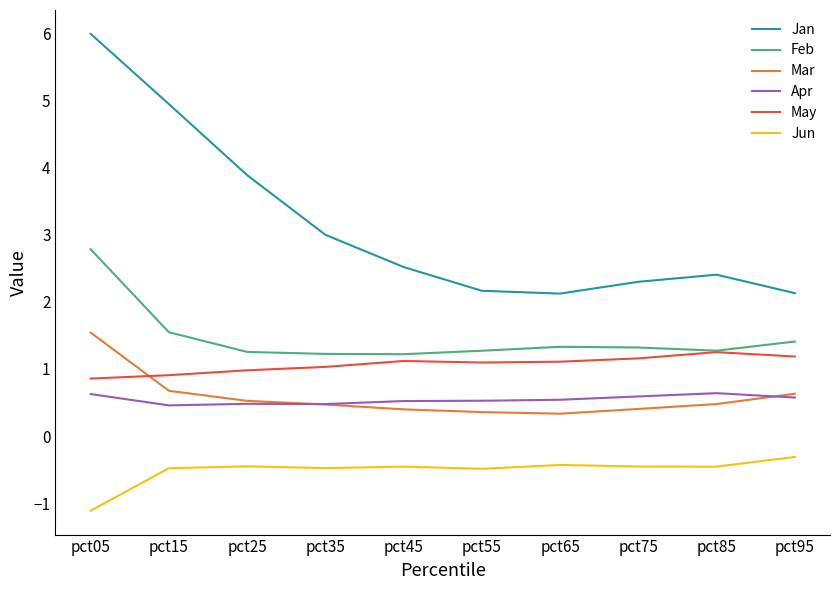

What is the average value of the Apr series?

0.5